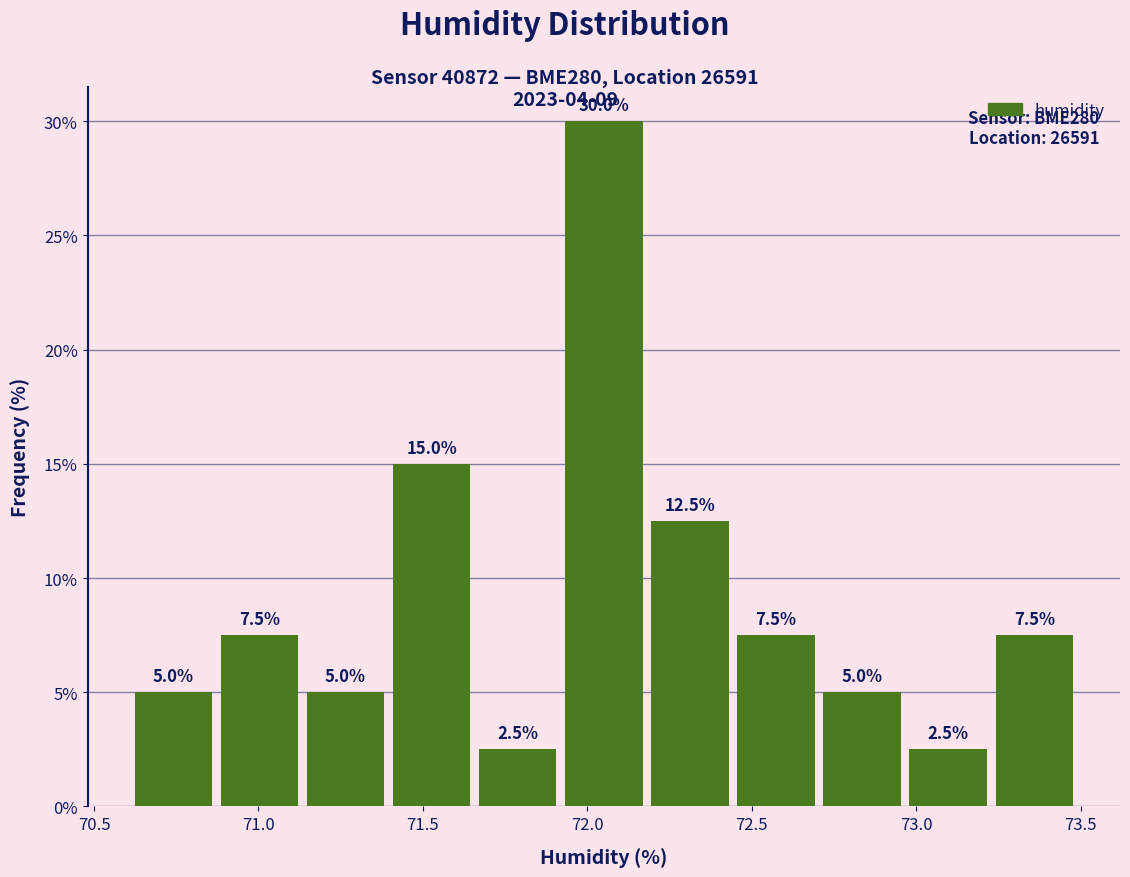

Reading left to right, transcribe this chart: for each bar, give the range it covers on the x-axis and its height. The bar edges are not printed on the chart, so give them approximately, as read against the axis.

70.60 to 70.85: 5.0
70.85 to 71.15: 7.5
71.15 to 71.40: 5.0
71.40 to 71.65: 15.0
71.65 to 71.90: 2.5
71.90 to 72.20: 30.0
72.20 to 72.45: 12.5
72.45 to 72.70: 7.5
72.70 to 72.95: 5.0
72.95 to 73.25: 2.5
73.25 to 73.50: 7.5